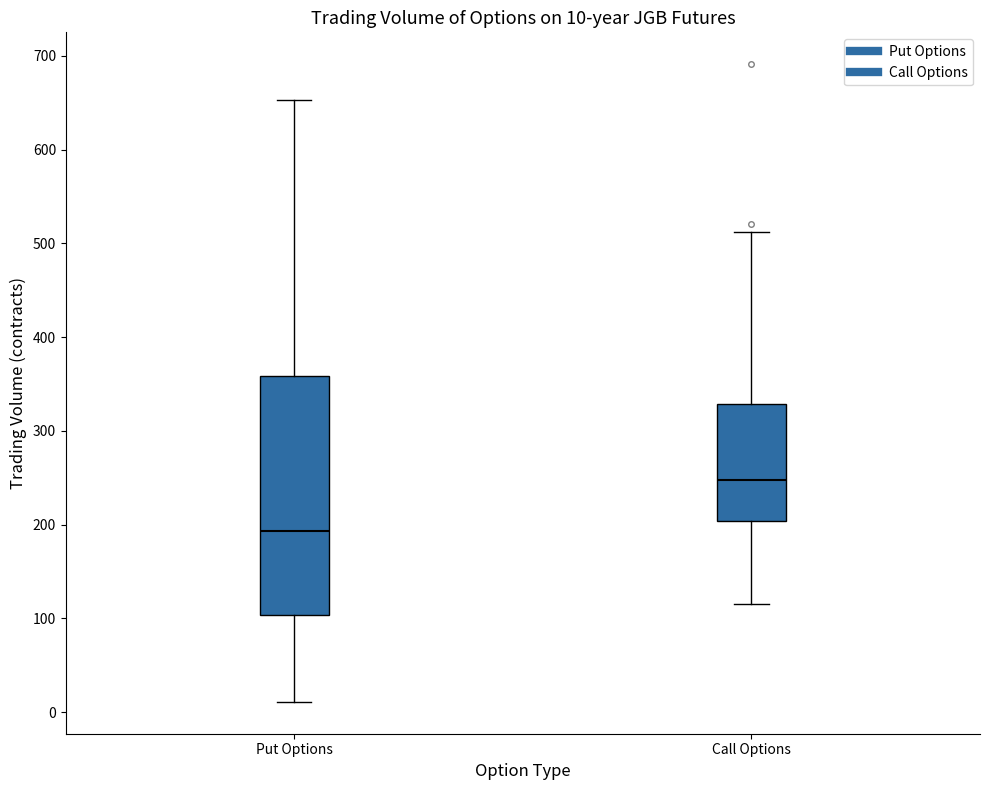

Which box's median line is the lowest?

Put Options